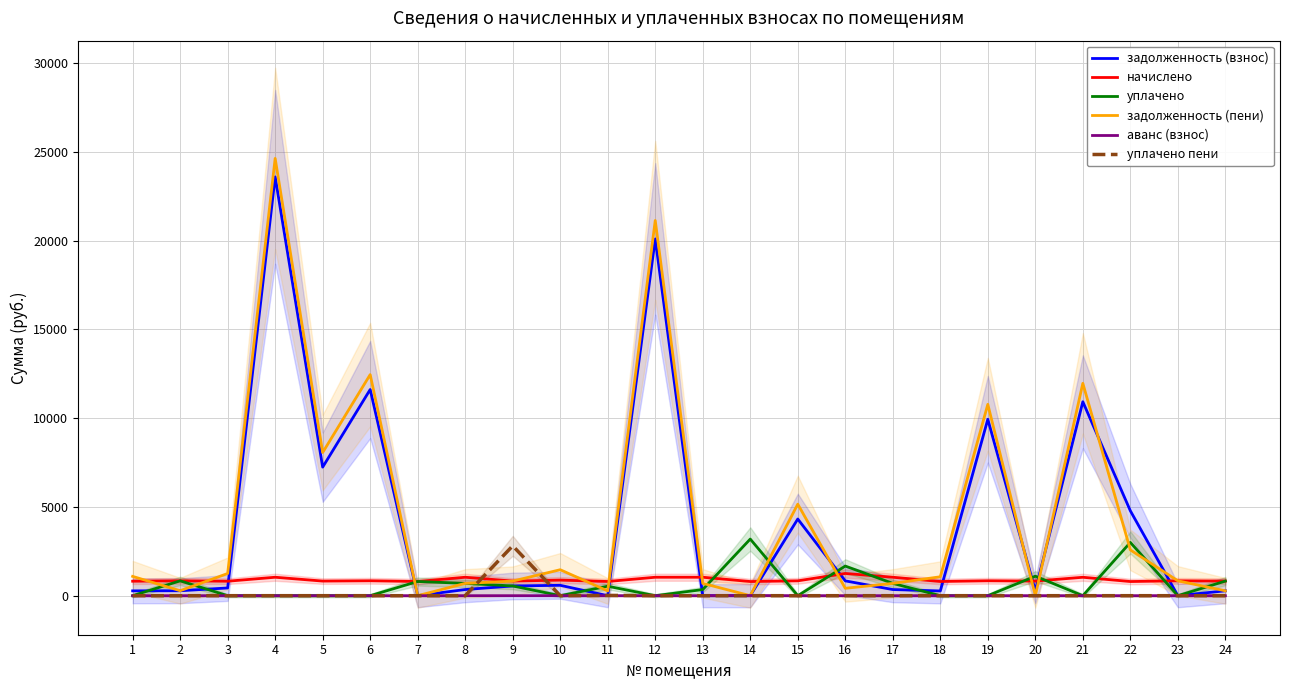

The уплачено пени series shows -929.9 at 2. True or false?

False